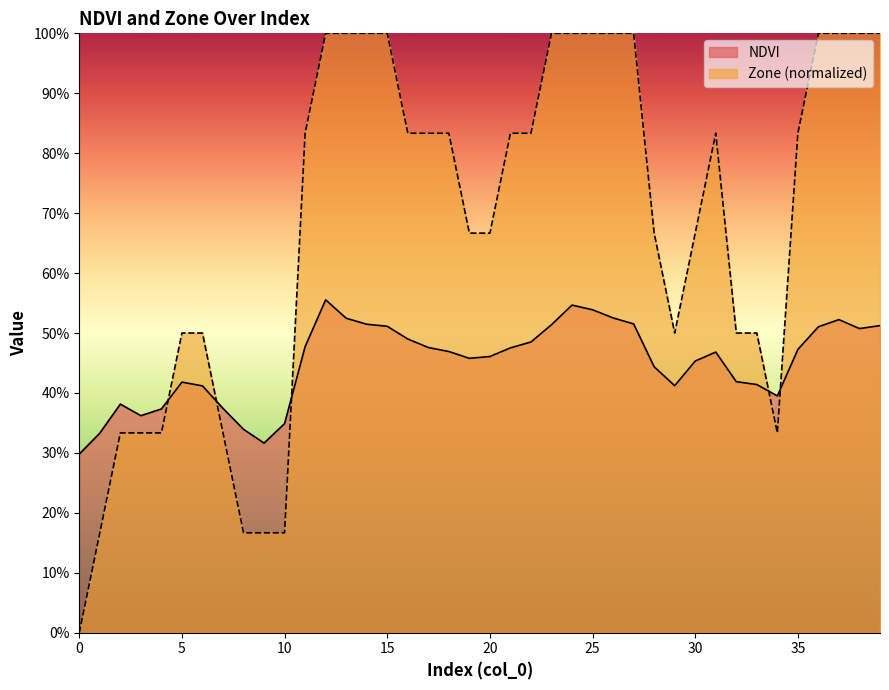

What is the label of the 26th point from the left?

25